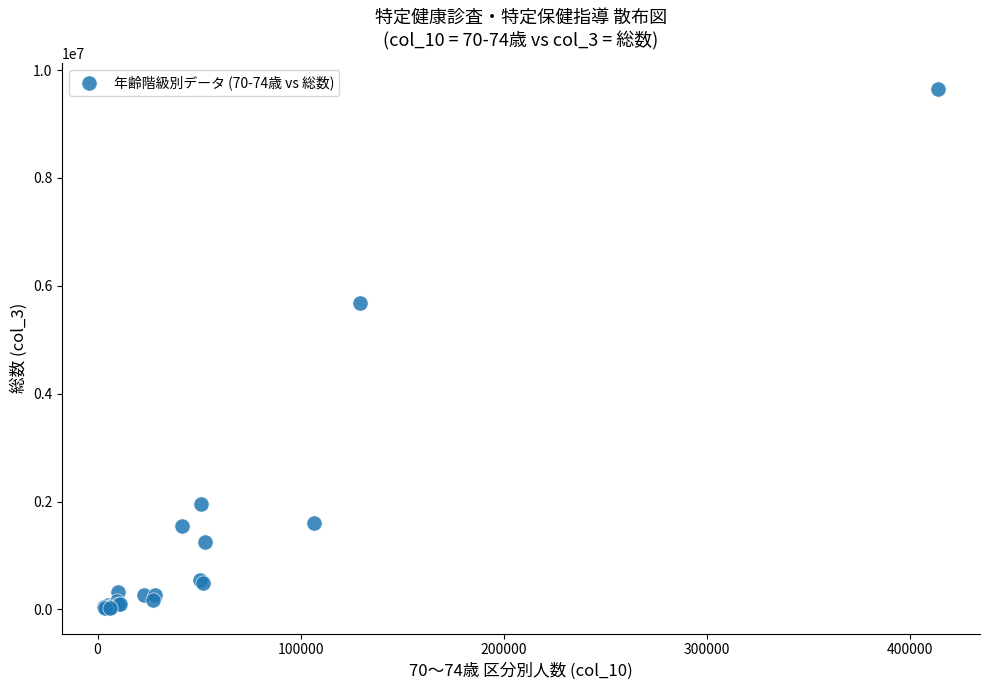

What Y value in the scatter plot is closest to 4843649?

5678879